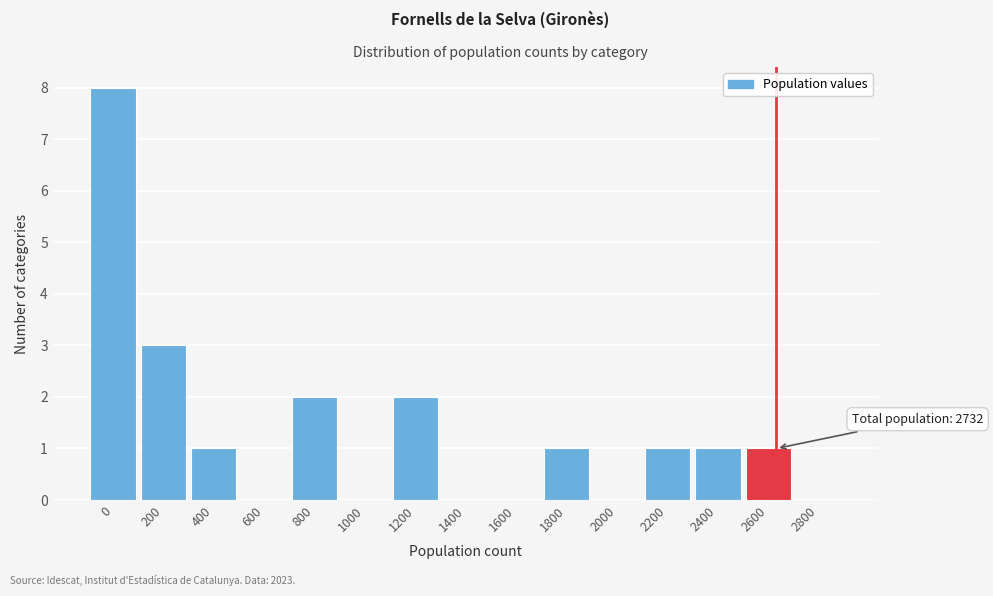

Reading left to right, extract all data points from this chart.

0=8	200=3	400=1	600=0	800=2	1000=0	1200=2	1400=0	1600=0	1800=1	2000=0	2200=1	2400=1	2600=1	2800=0